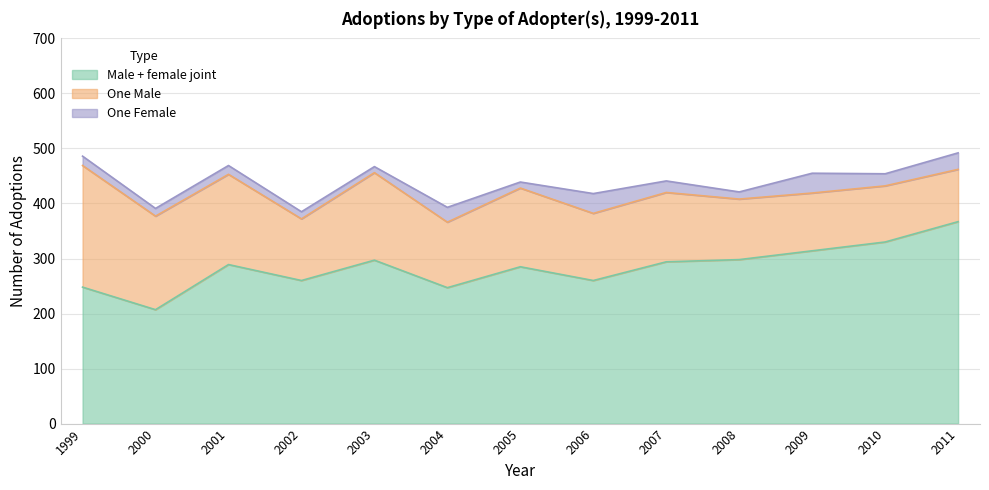

What is the difference between the second highest and second lowest values in the Male + female joint series?

83